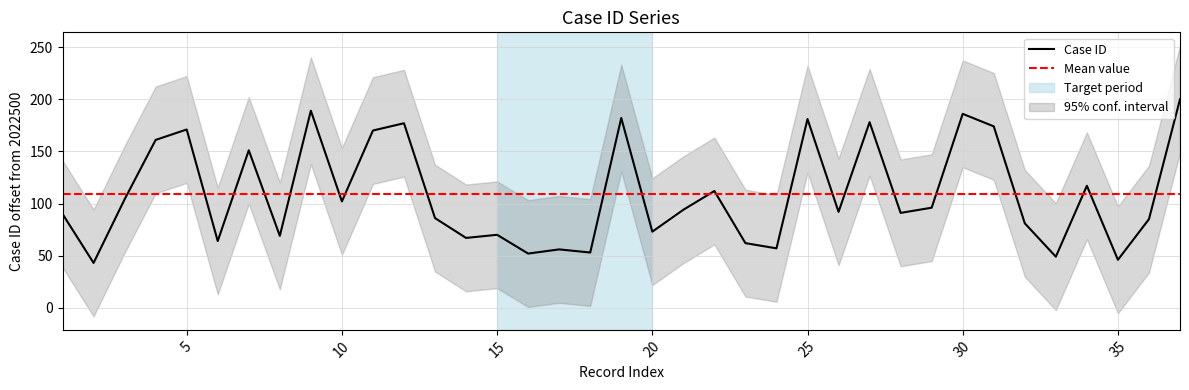

How many values exceed 92?

18